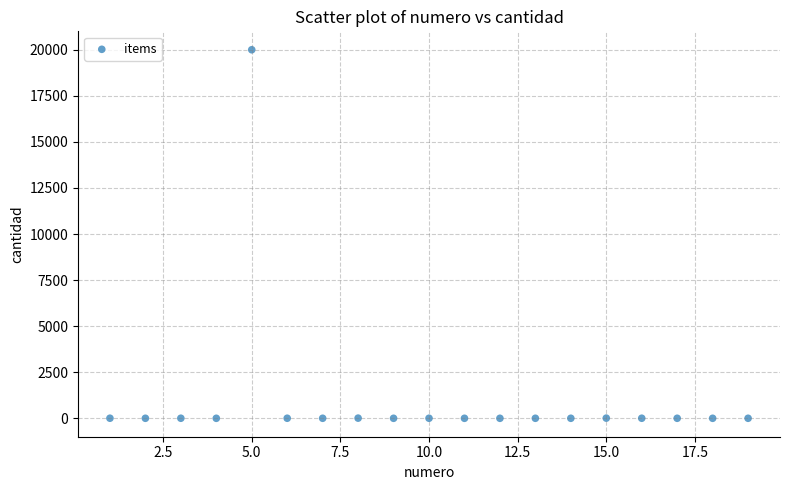

What is the range of X values (max minus min)?

18